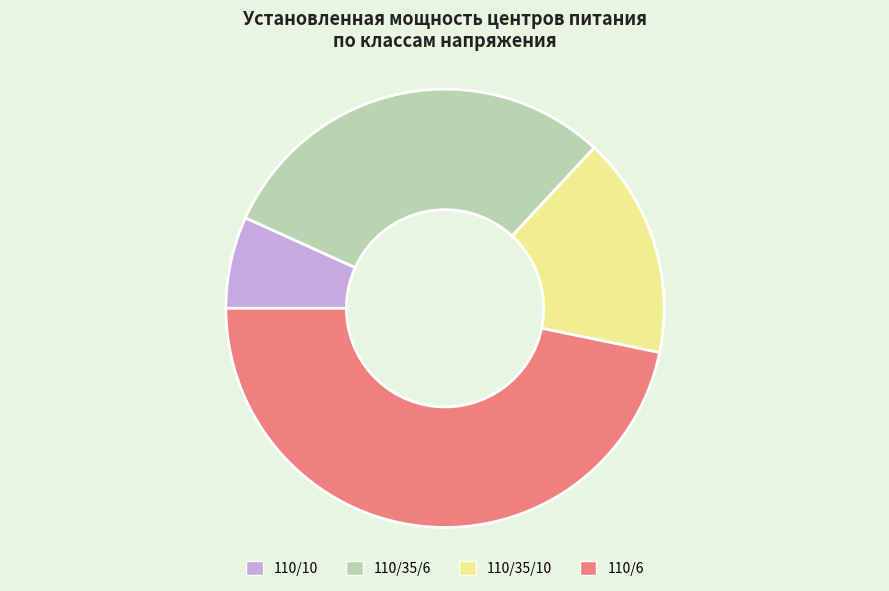

Is it true that 110/6 is 47% of the pie?

True